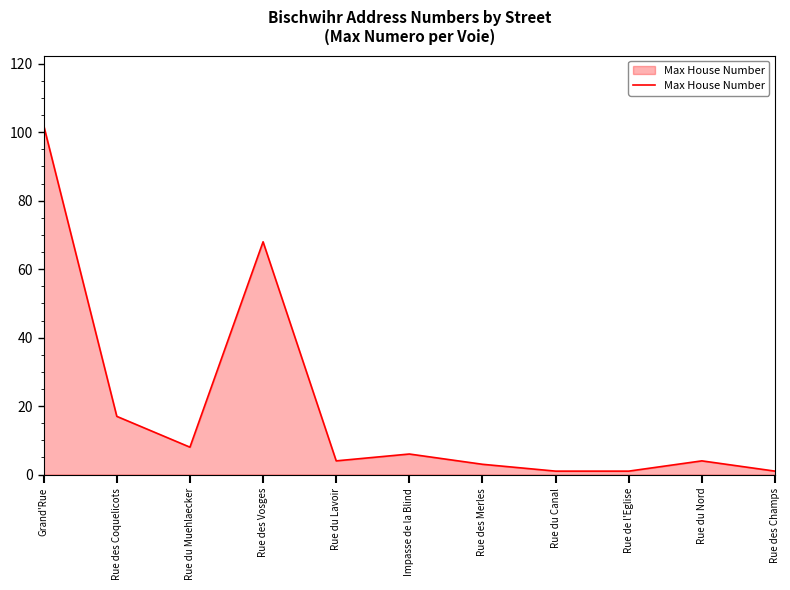

What is the average value?

20